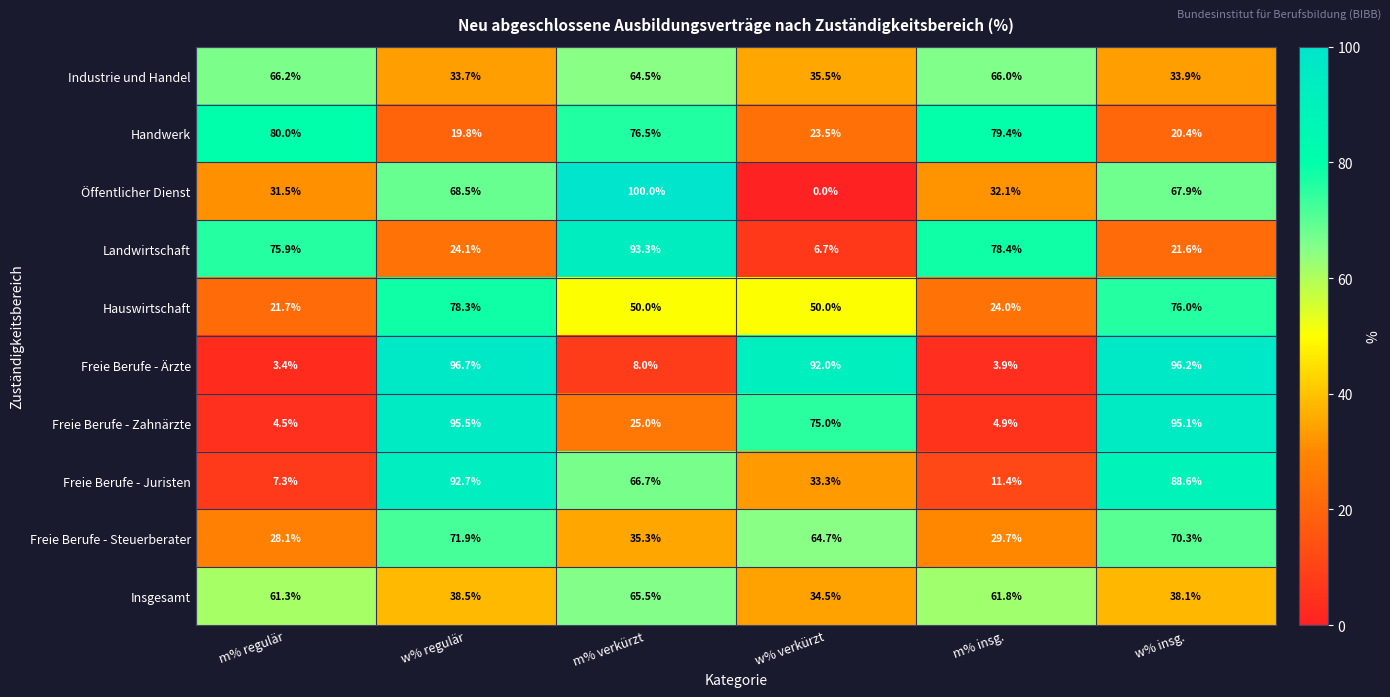

What is the total value across all series at w% insg.?

608.1